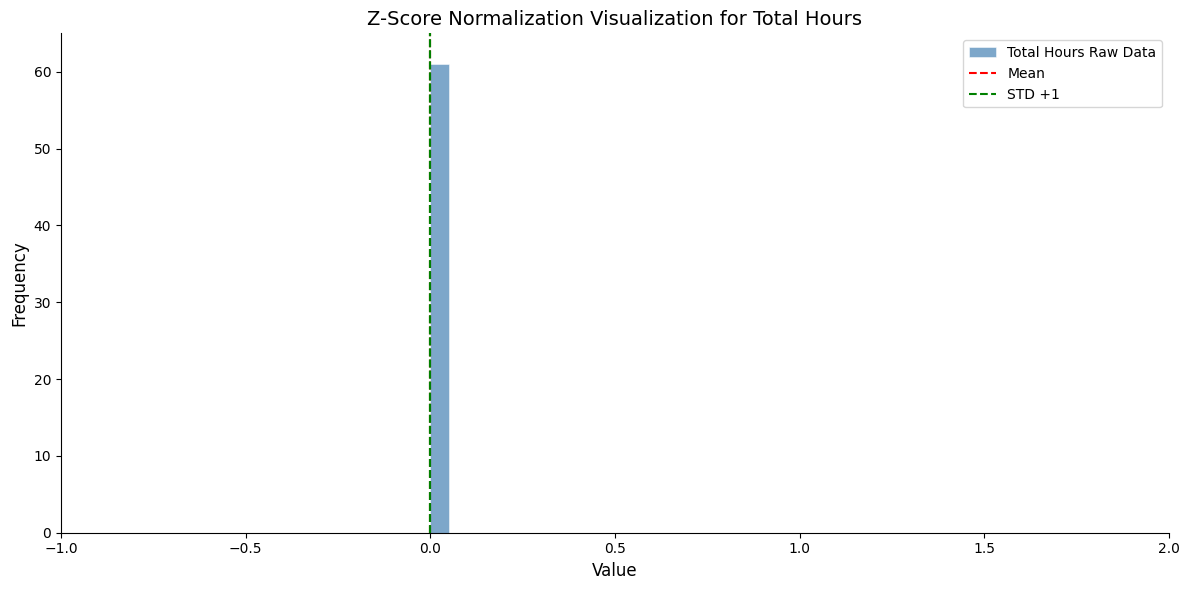

Read against the x-axis, roughly where is the centre of the tallest bar?

0.05